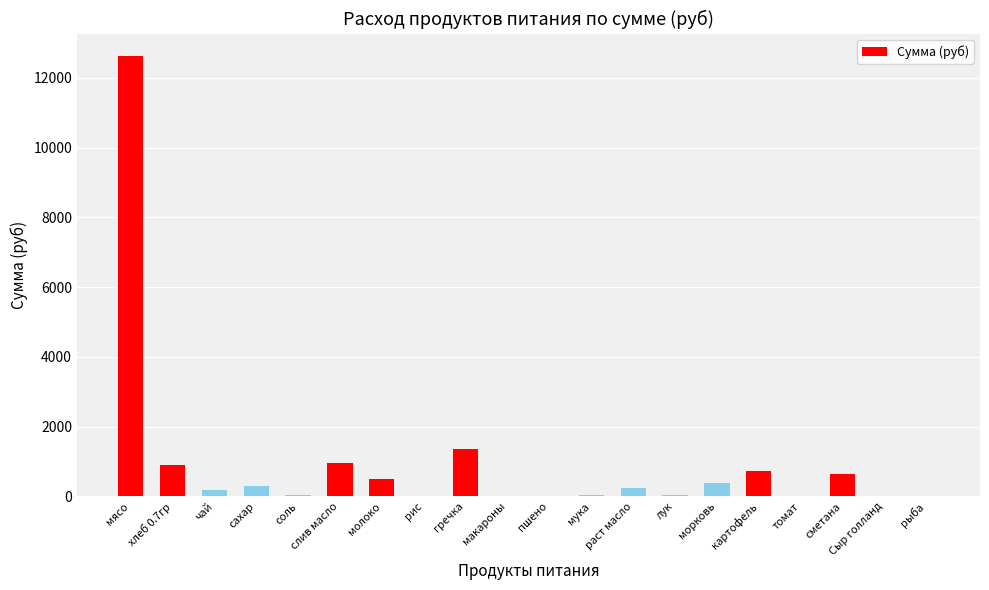

Count the number of categories in the chart.

20